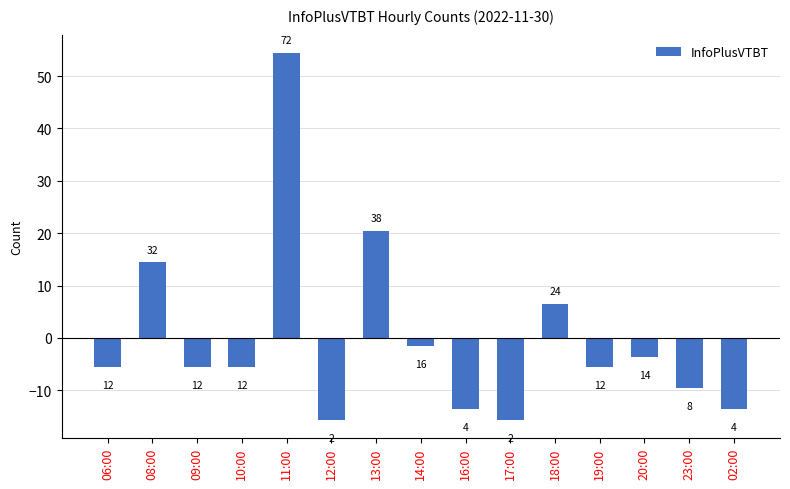

Are the bars horizontal?

No